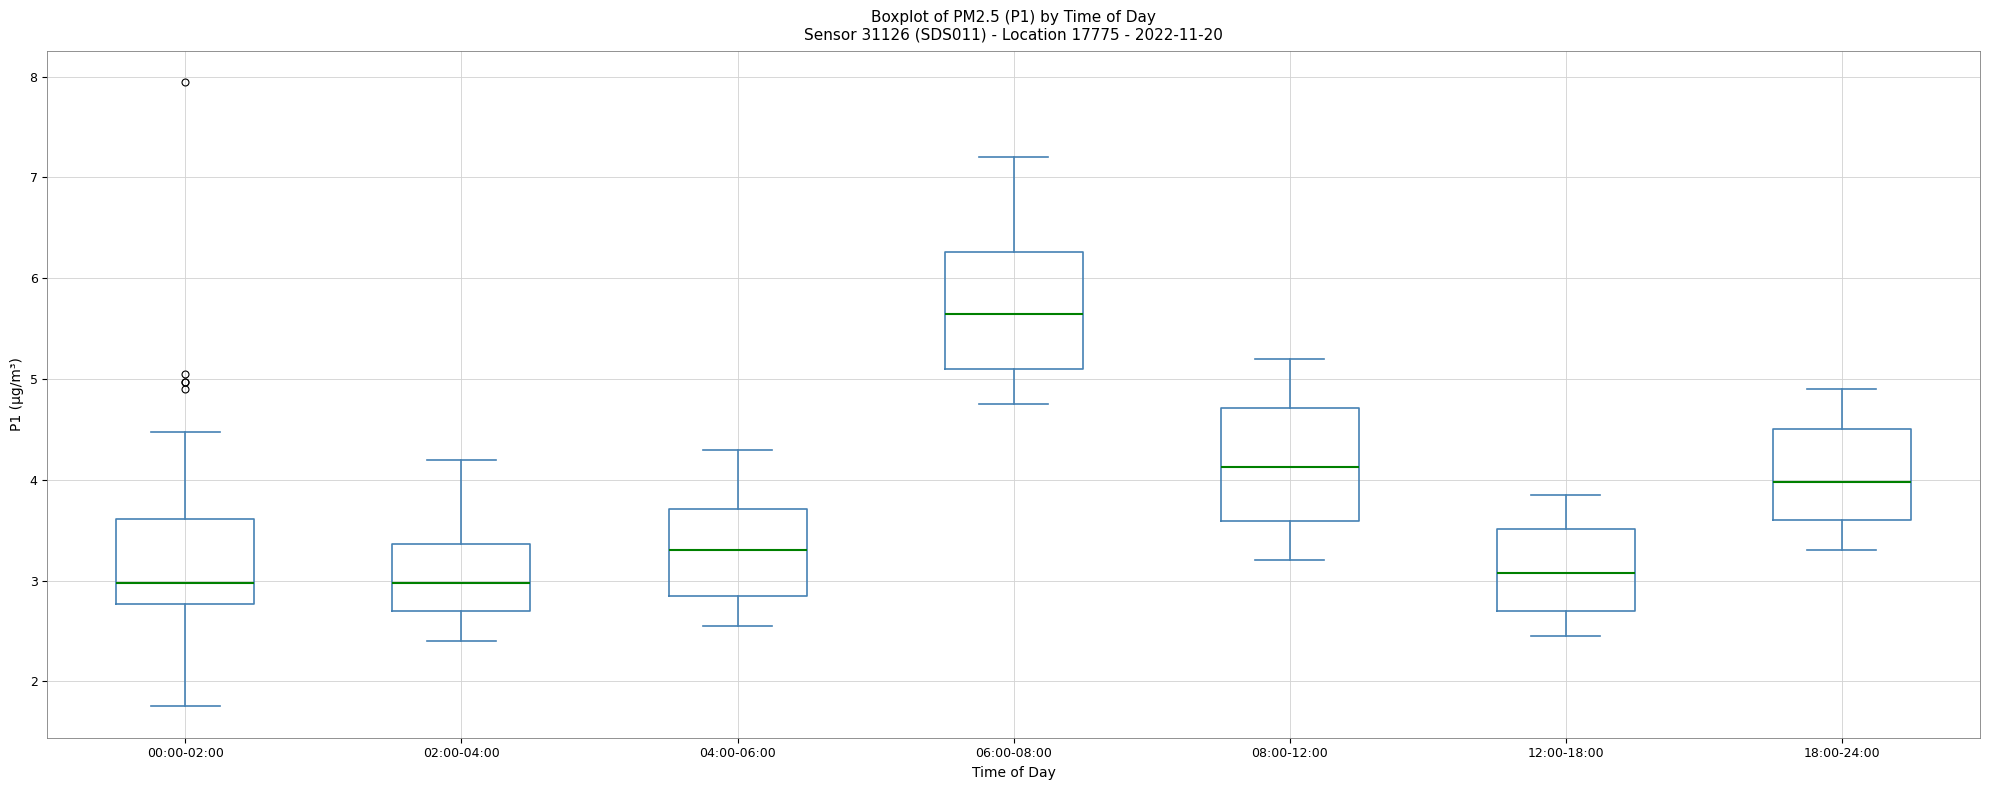

Where is the upper edge of the box for 02:00-04:00 on the y-axis? The values are not printed on the chart, so give them approximately, as read against the axis.

3.4